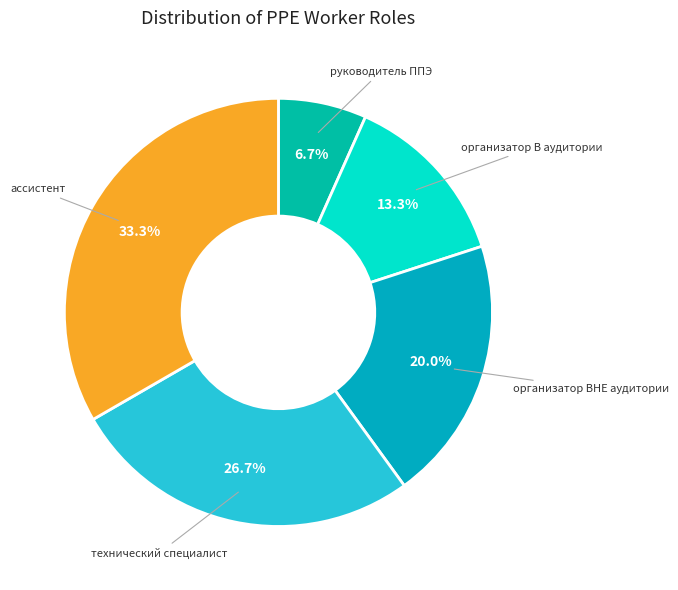

To the nearest percent, what is the average slice percentage?

20%